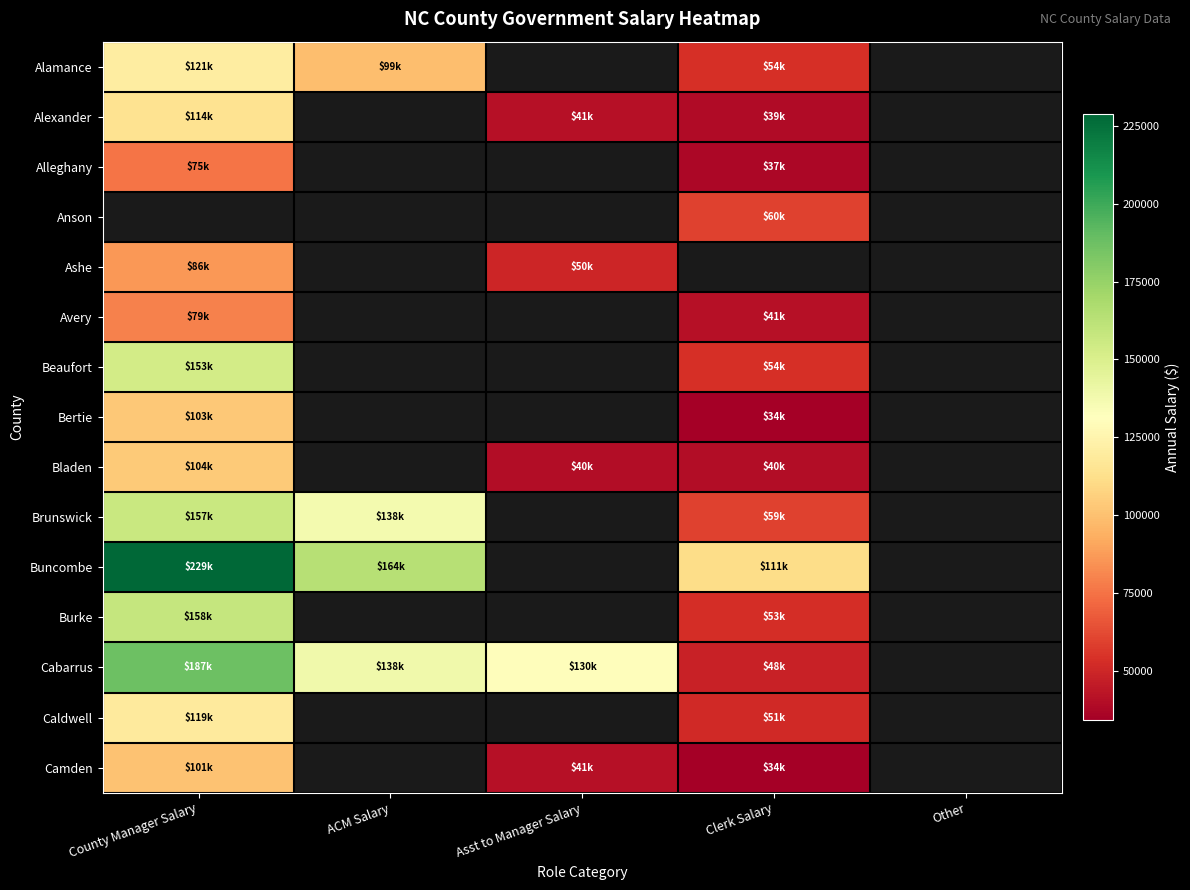

What is the minimum value shown in the chart?

34214.0